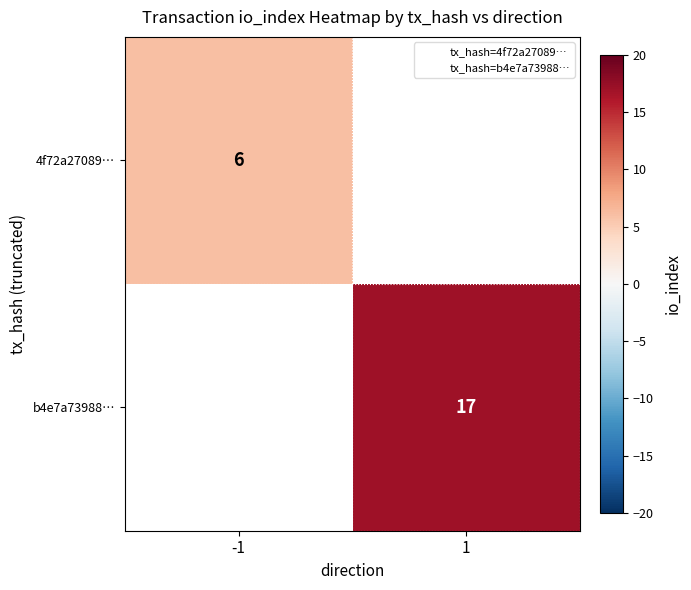

Rank the categories by 4f72a27089… value from highest to lowest.

-1, 1